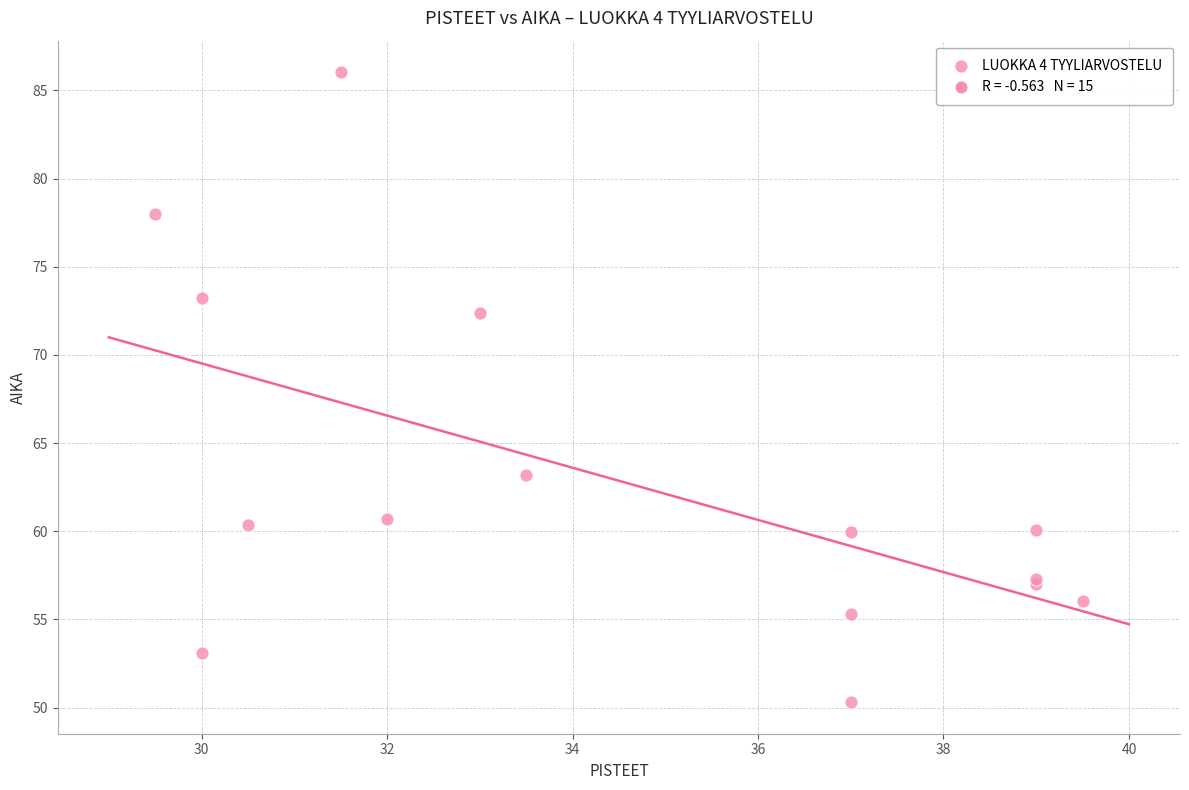

What Y value in the scatter plot is closest to 68?

72.4